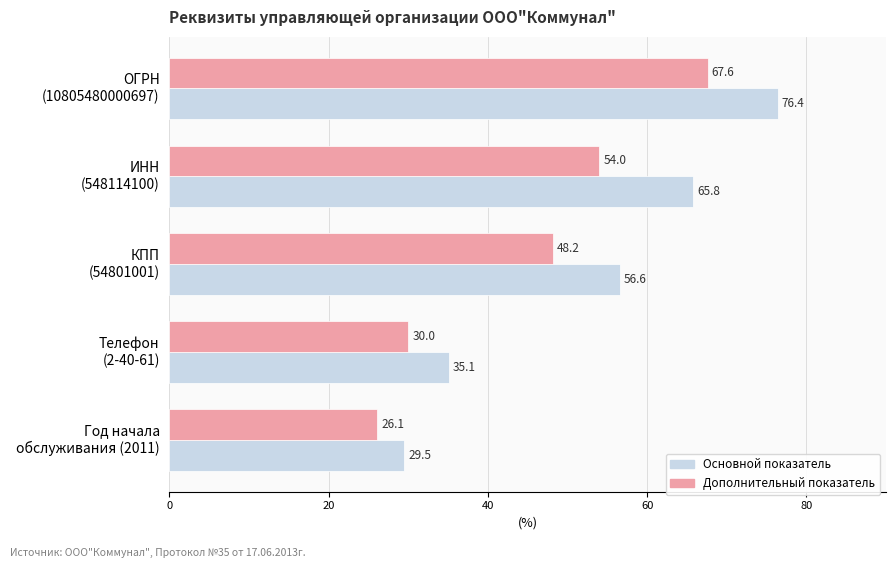

At how many categories does at least one series exceed 43?

3